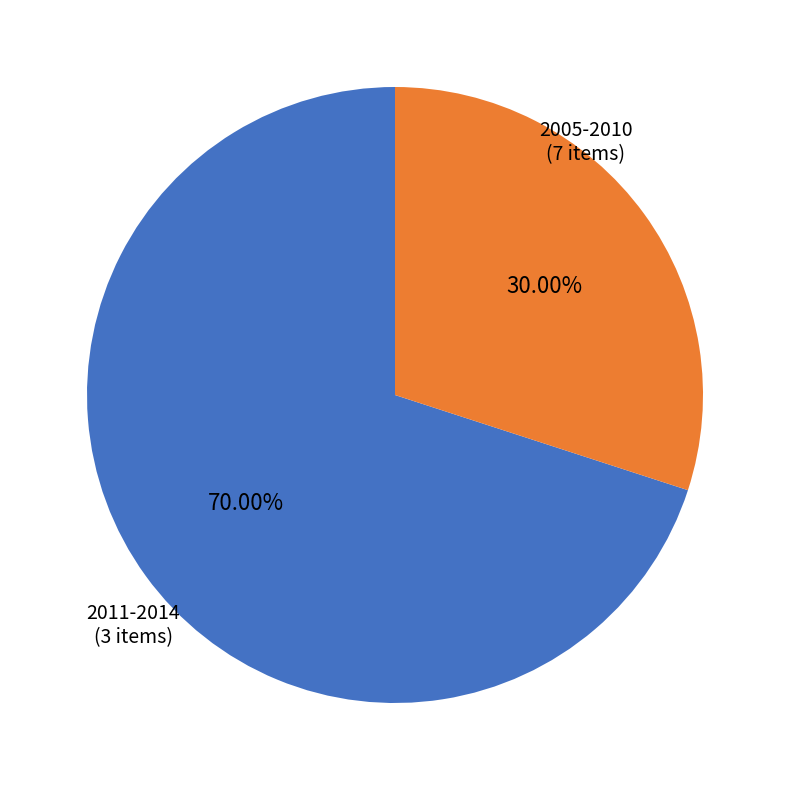

Is there a majority slice in this chart?

Yes